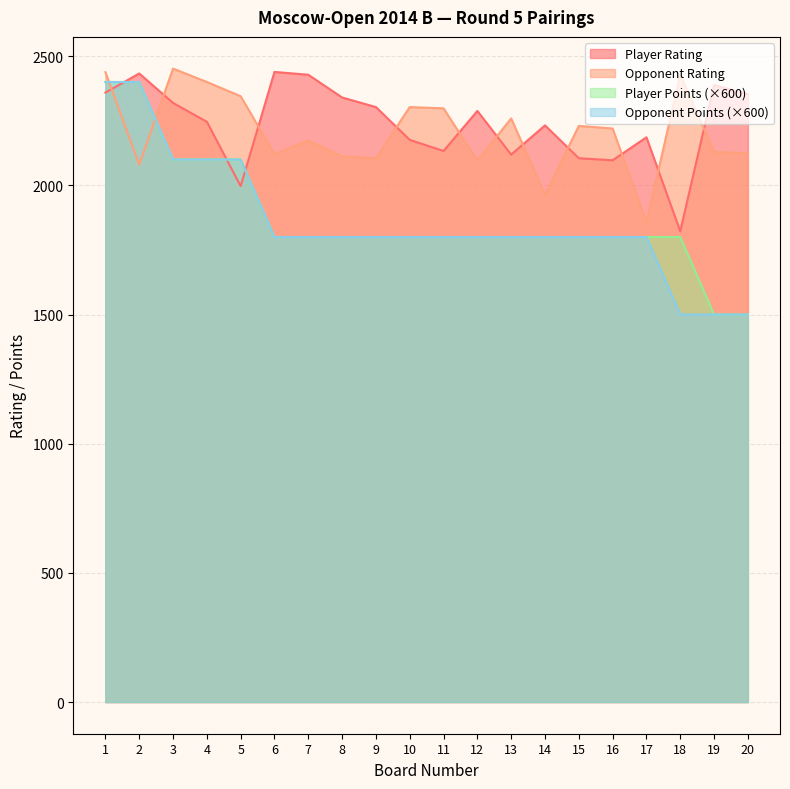

What is the difference between the Player Points values at 18 and 20?

300